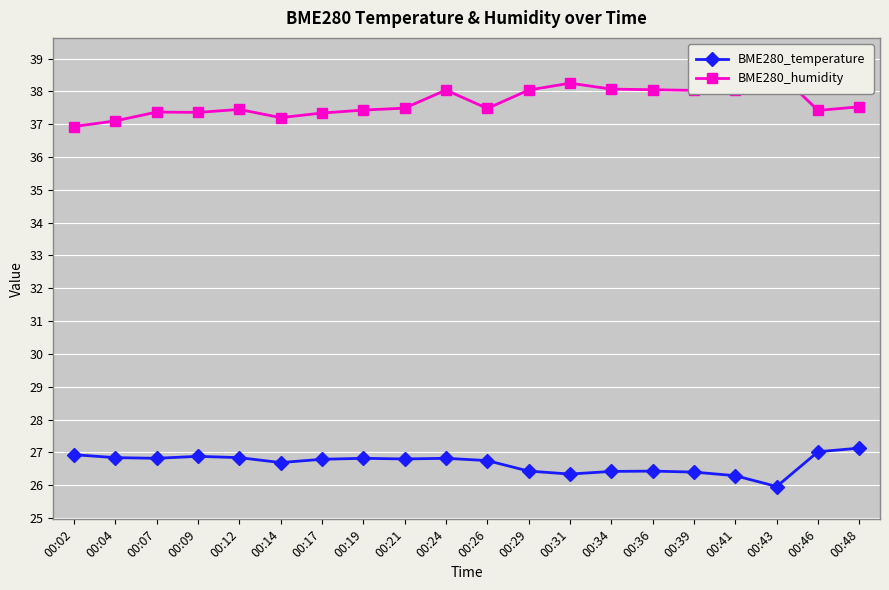

At which category is the sum across all series the highest?

00:24